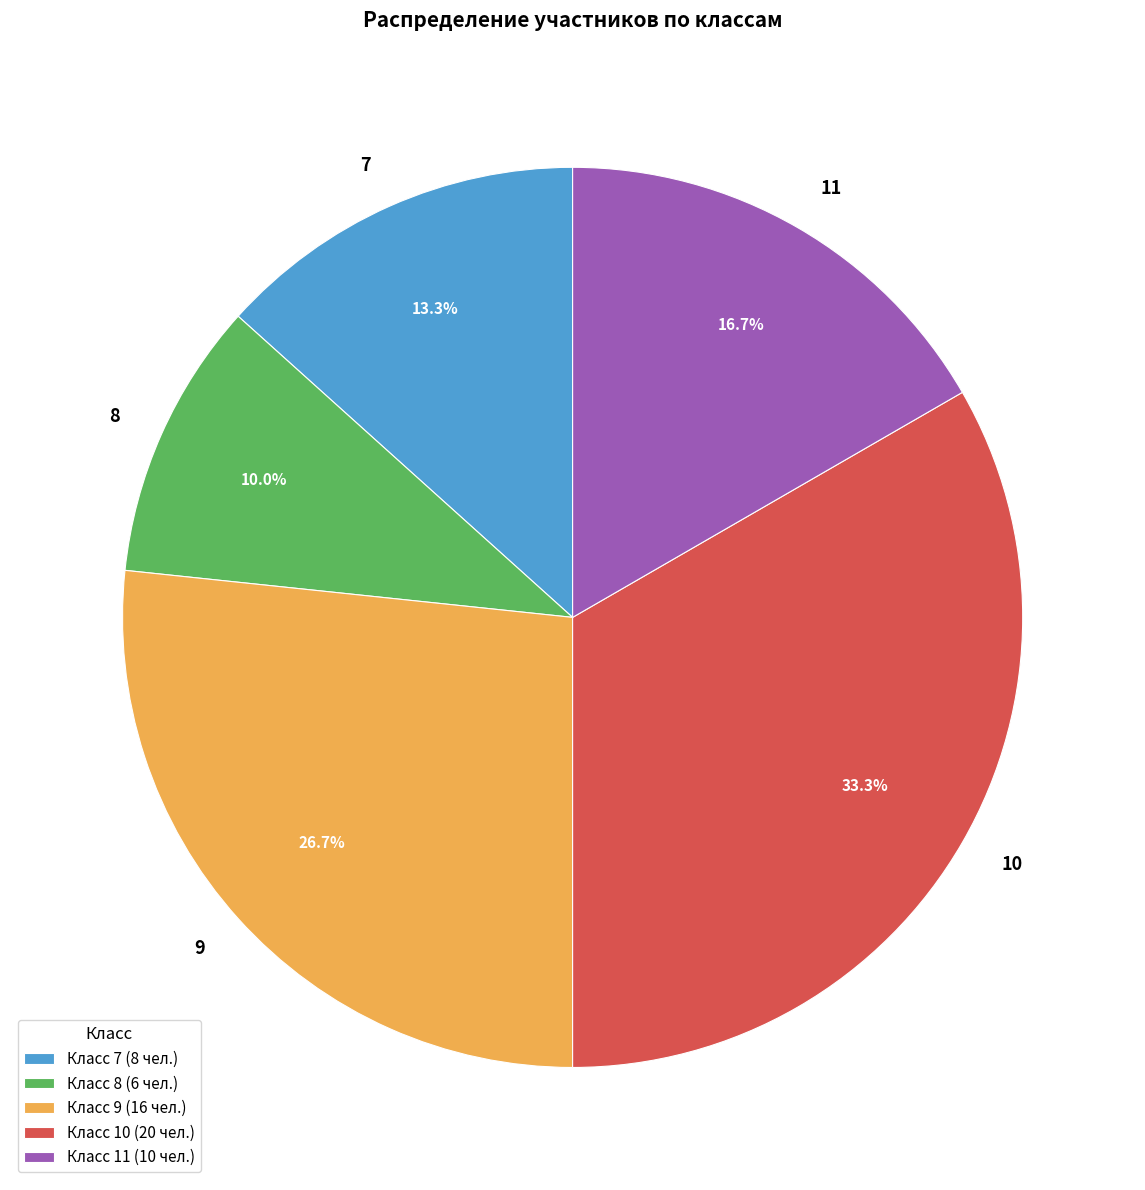

Rank the categories by value from lowest to highest.

Класс 8 (6 чел.), Класс 7 (8 чел.), Класс 11 (10 чел.), Класс 9 (16 чел.), Класс 10 (20 чел.)